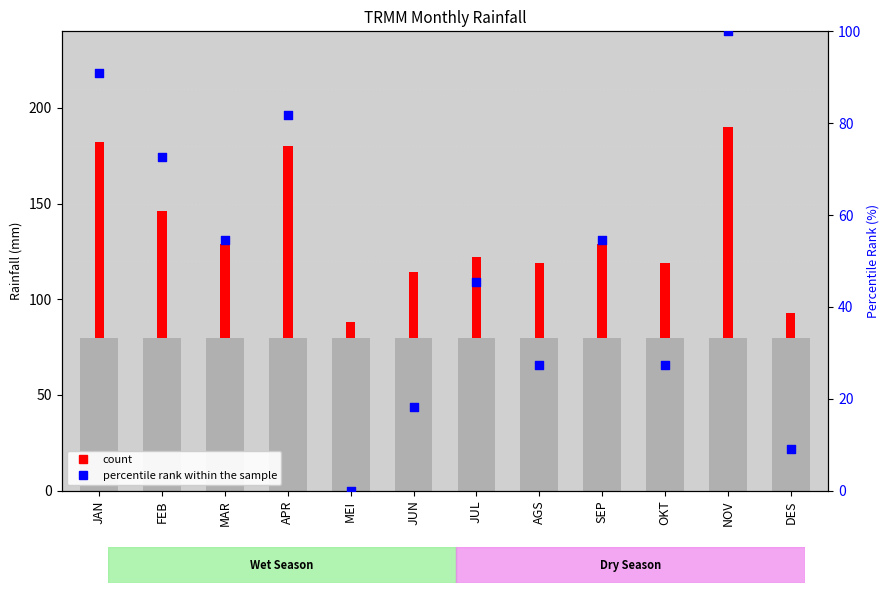

Which series has the widest spread of Y values?

count